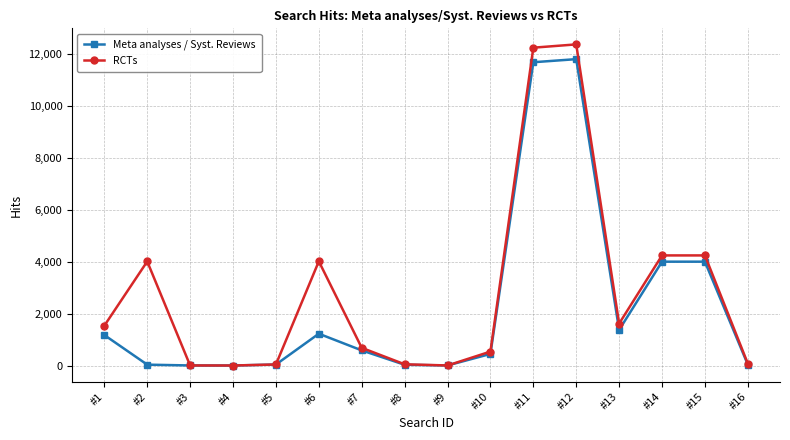

At which category is the sum across all series the highest?

#12